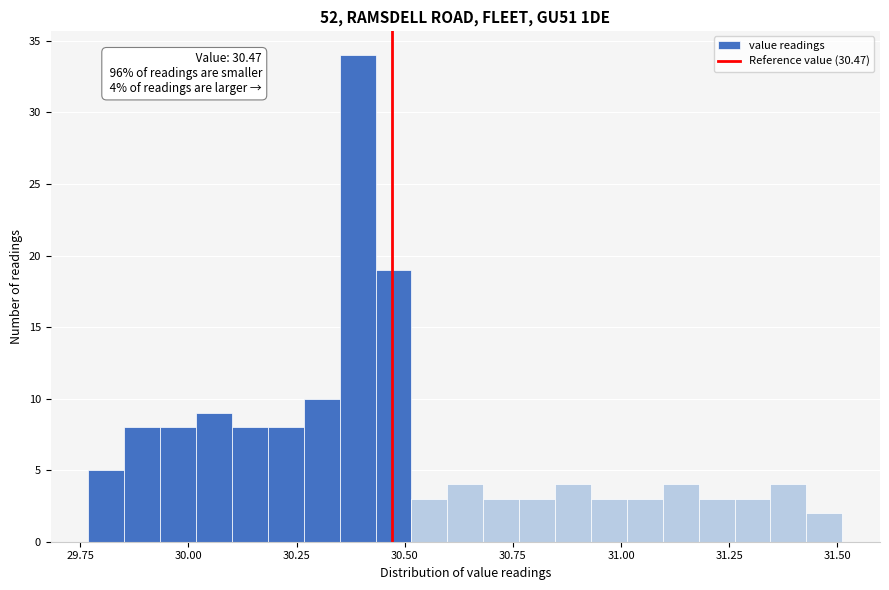

Read against the x-axis, roughly where is the centre of the tallest bar?

30.40